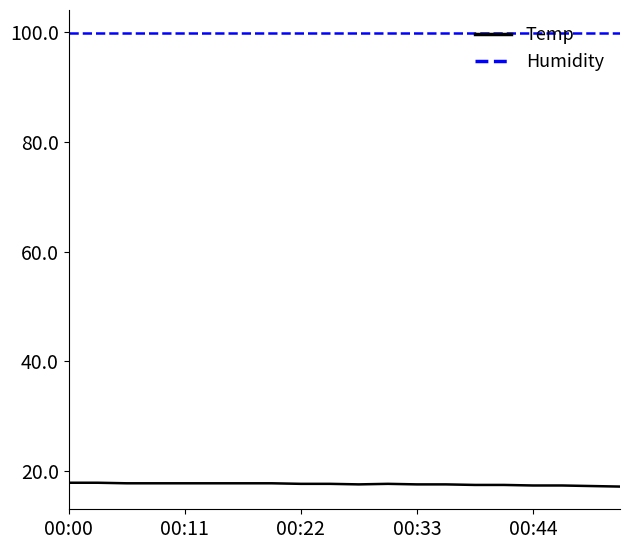

List the series in order of their peak value, lowest first.

Temp, Humidity